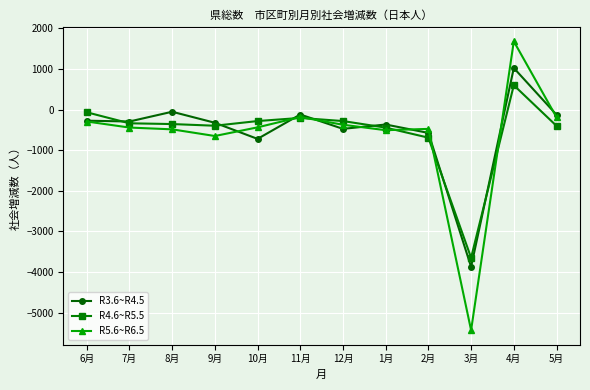

What are all the series names shown in the legend?

R3.6~R4.5, R4.6~R5.5, R5.6~R6.5